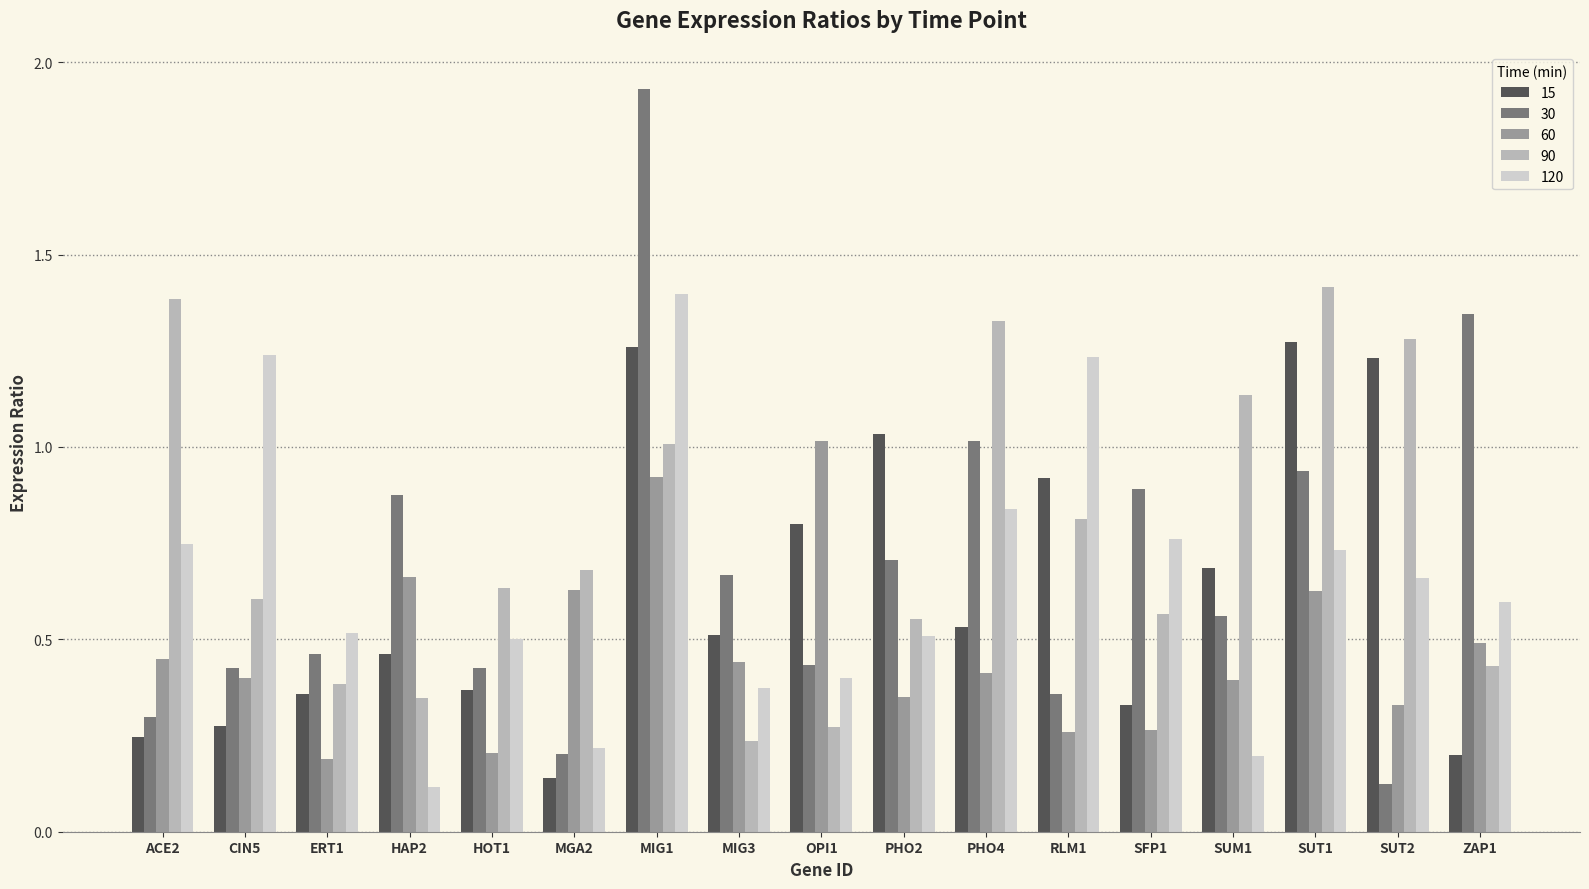

Which series has the largest range (max minus min)?

30